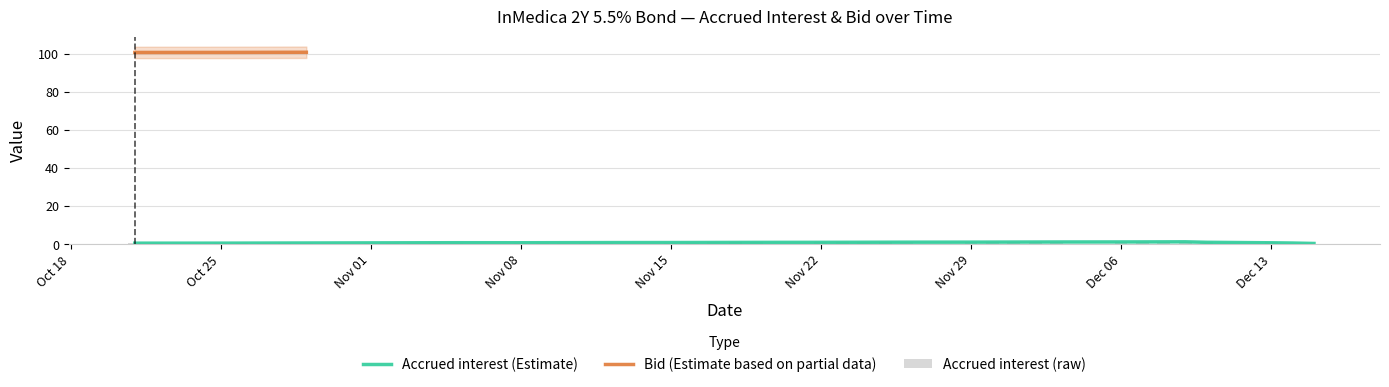

Which series changed the most between 2021-12-07 and 2021-10-28?

Bid